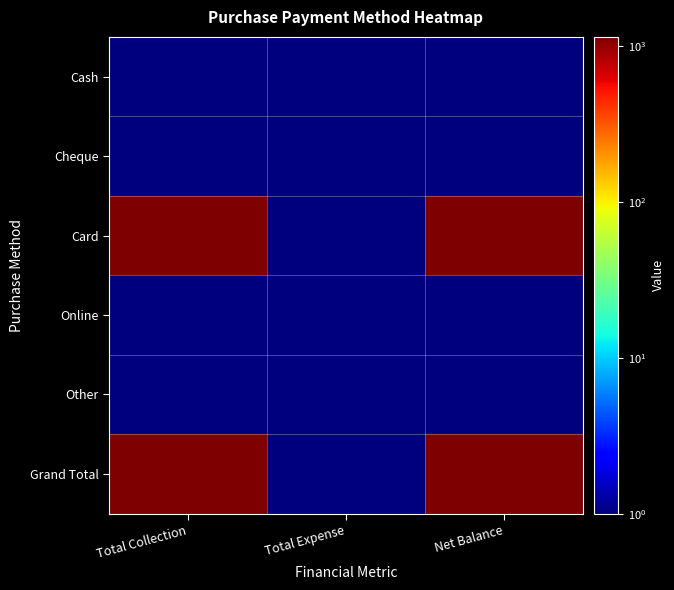

Which series has the widest spread of values?

Card